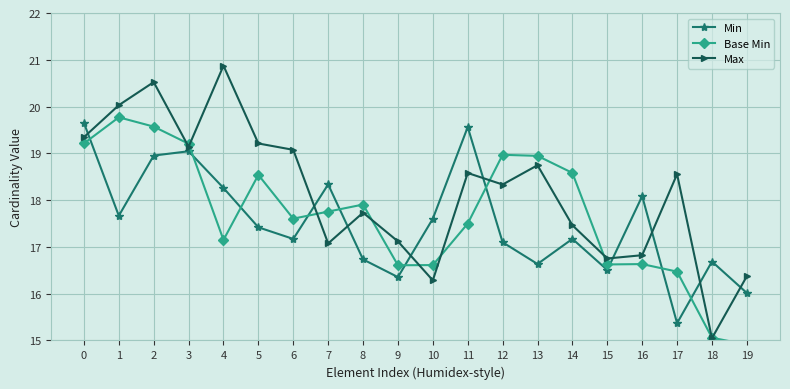

The Base Min series shows 16.6 at 9. True or false?

True